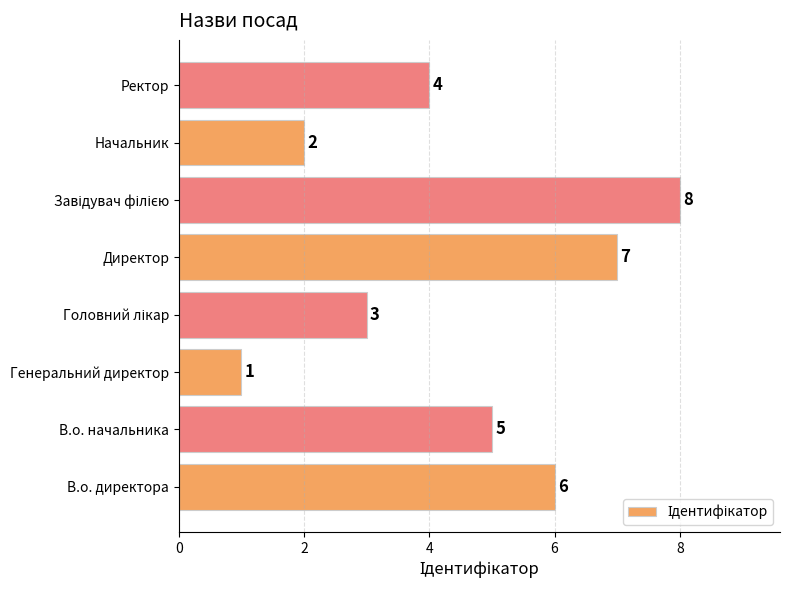

Approximately how many times larger is the value at Директор compared to В.о. директора?

1.2